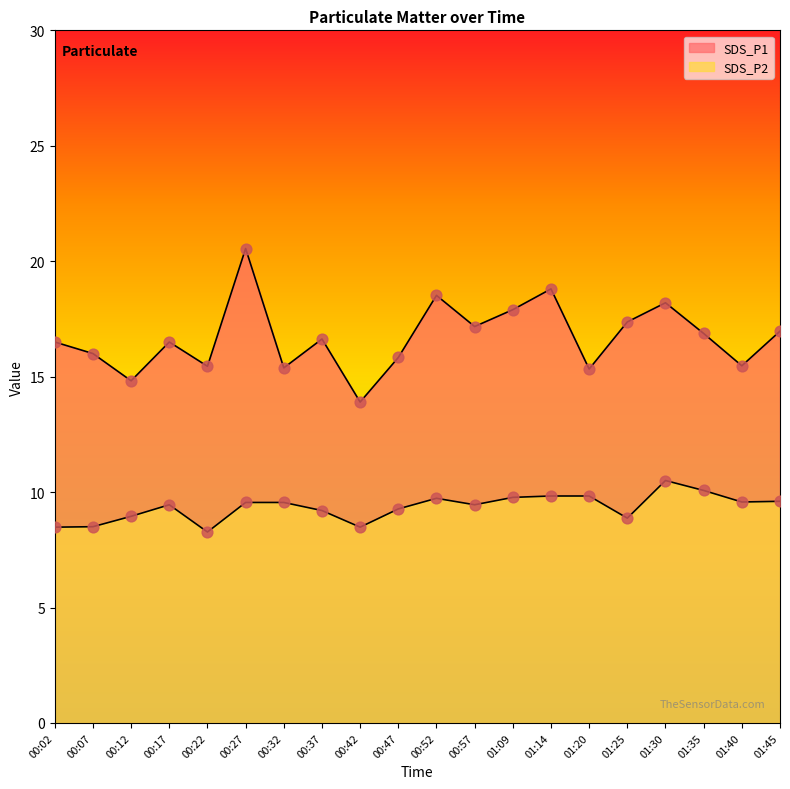

Which series reaches the maximum Y coordinate?

SDS_P1